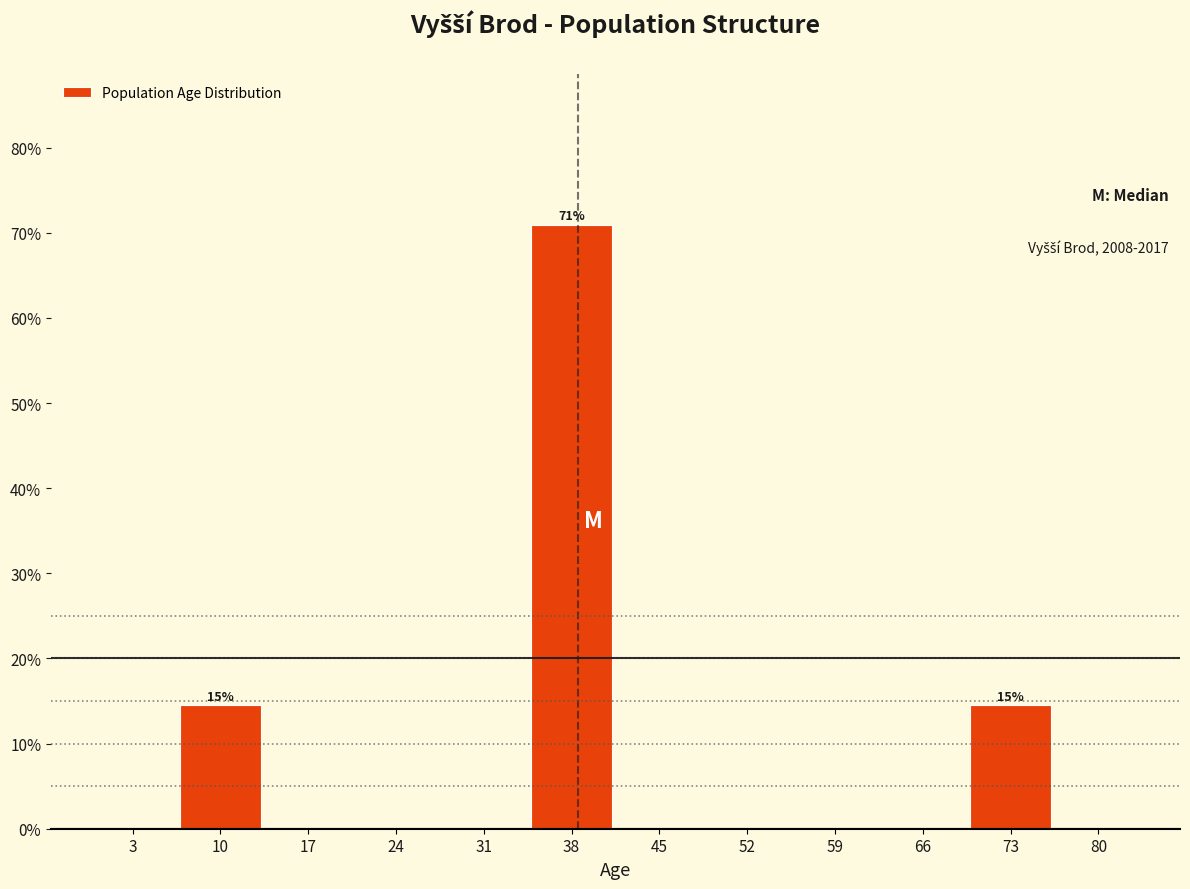

Which range on the x-axis has the tallest bar?

35 to 42